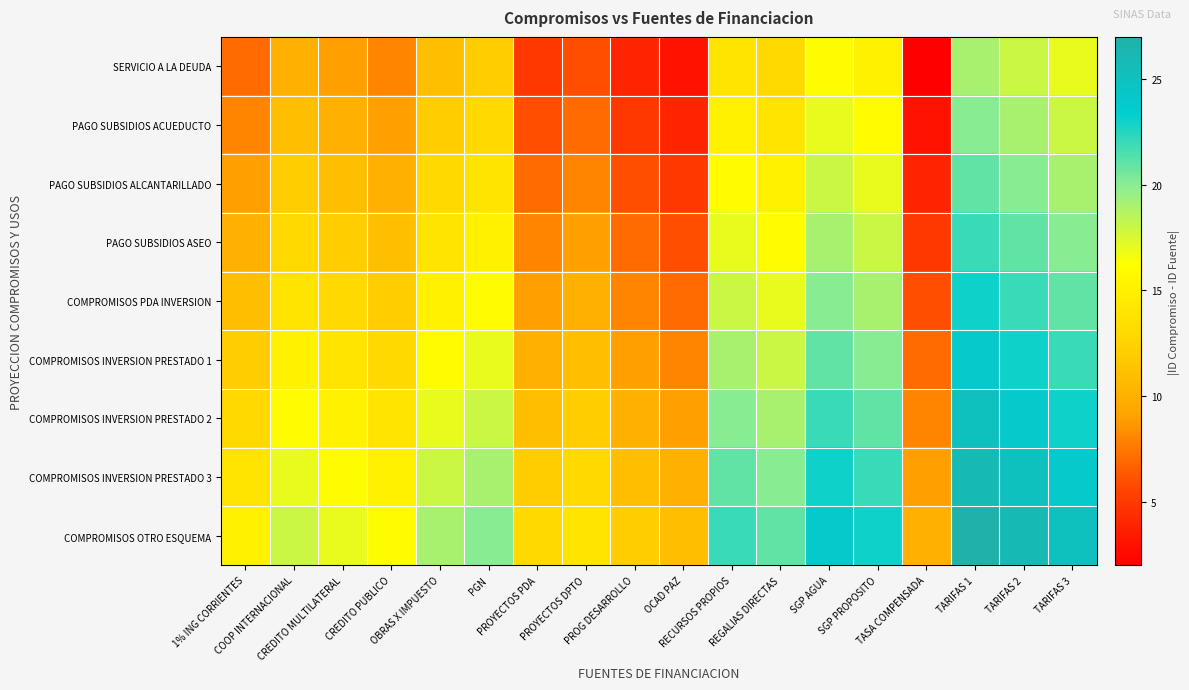

At OBRAS X IMPUESTO, list the series in order from largest to smallest.

COMPROMISOS OTRO ESQUEMA, COMPROMISOS INVERSION PRESTADO 3, COMPROMISOS INVERSION PRESTADO 2, COMPROMISOS INVERSION PRESTADO 1, COMPROMISOS PDA INVERSION, PAGO SUBSIDIOS ASEO, PAGO SUBSIDIOS ALCANTARILLADO, PAGO SUBSIDIOS ACUEDUCTO, SERVICIO A LA DEUDA